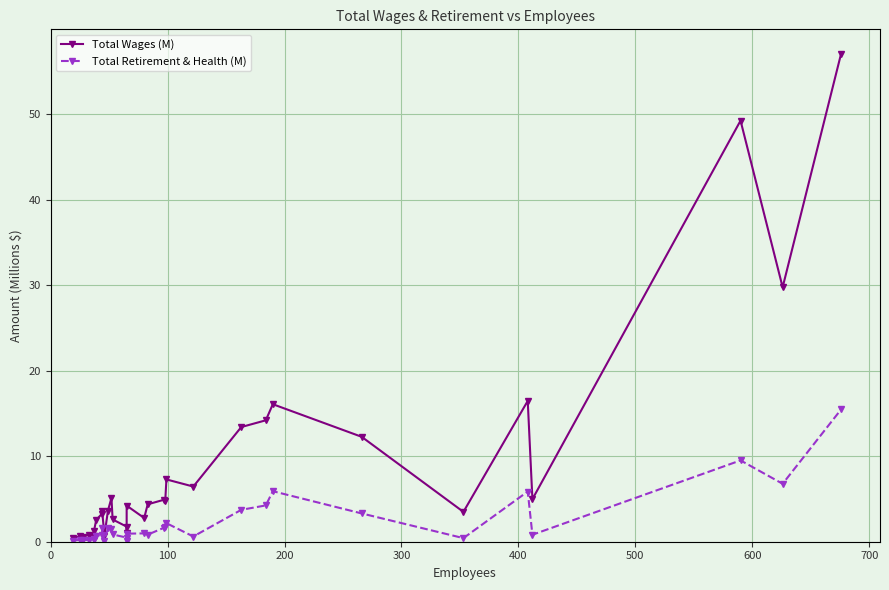

How many categories are shown in the chart?

32